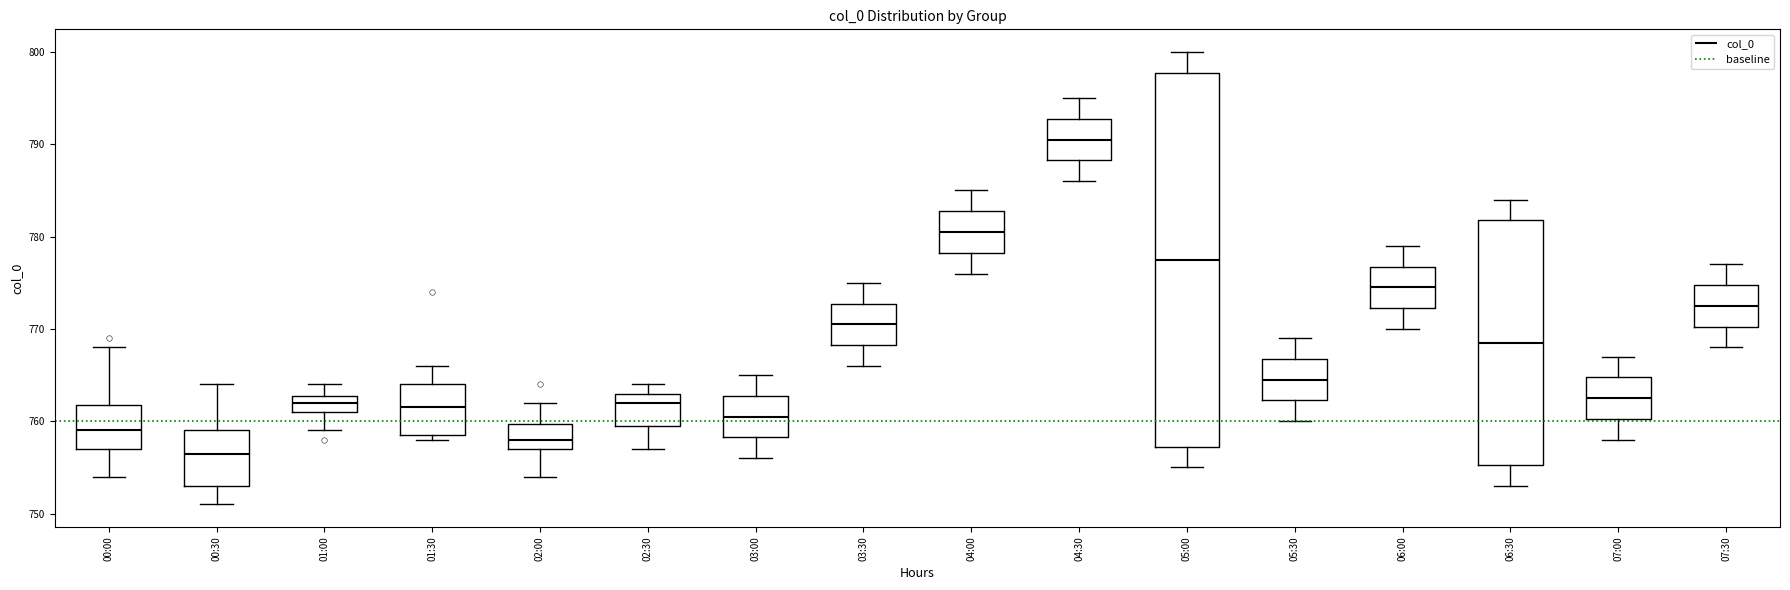

Reading left to right, transcribe this box plot: for each box, give where its median line is, the range the box spans, and where its two whiskers end, as read against the y-axis. The values are not printed on the chart, so give them approximately, as read against the axis.

00:00: median 759, box 757 to 762, whiskers 754 to 768
00:30: median 757, box 753 to 759, whiskers 751 to 764
01:00: median 762, box 761 to 763, whiskers 759 to 764
01:30: median 762, box 759 to 764, whiskers 758 to 766
02:00: median 758, box 757 to 760, whiskers 754 to 762
02:30: median 762, box 760 to 763, whiskers 757 to 764
03:00: median 761, box 758 to 763, whiskers 756 to 765
03:30: median 771, box 768 to 773, whiskers 766 to 775
04:00: median 781, box 778 to 783, whiskers 776 to 785
04:30: median 791, box 788 to 793, whiskers 786 to 795
05:00: median 778, box 757 to 798, whiskers 755 to 800
05:30: median 765, box 762 to 767, whiskers 760 to 769
06:00: median 775, box 772 to 777, whiskers 770 to 779
06:30: median 769, box 755 to 782, whiskers 753 to 784
07:00: median 763, box 760 to 765, whiskers 758 to 767
07:30: median 773, box 770 to 775, whiskers 768 to 777